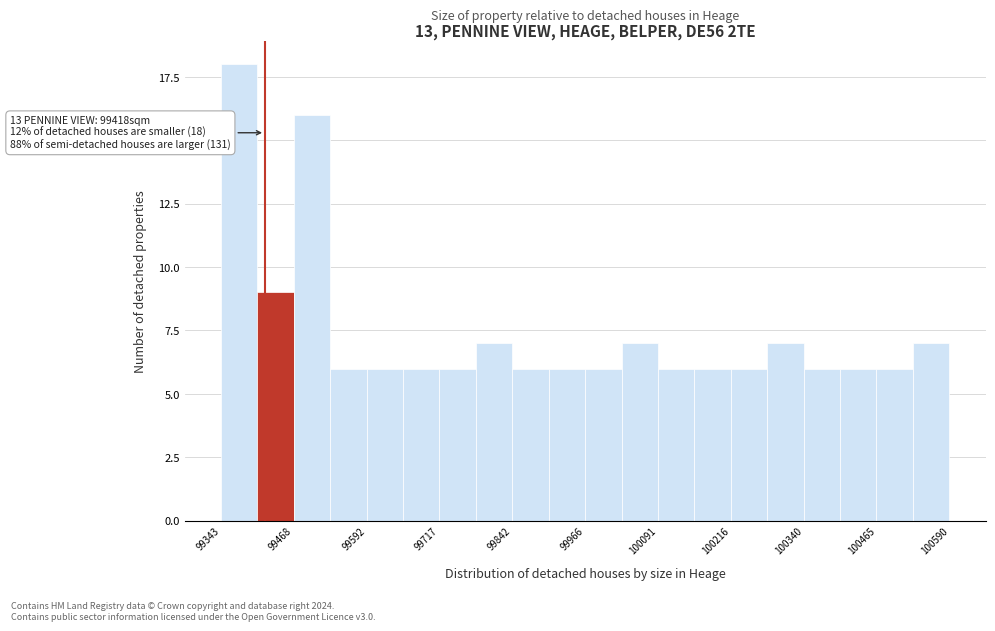

Around what value on the x-axis is the tallest bar? Give the approximate position of its centre, as read against the axis.

99380